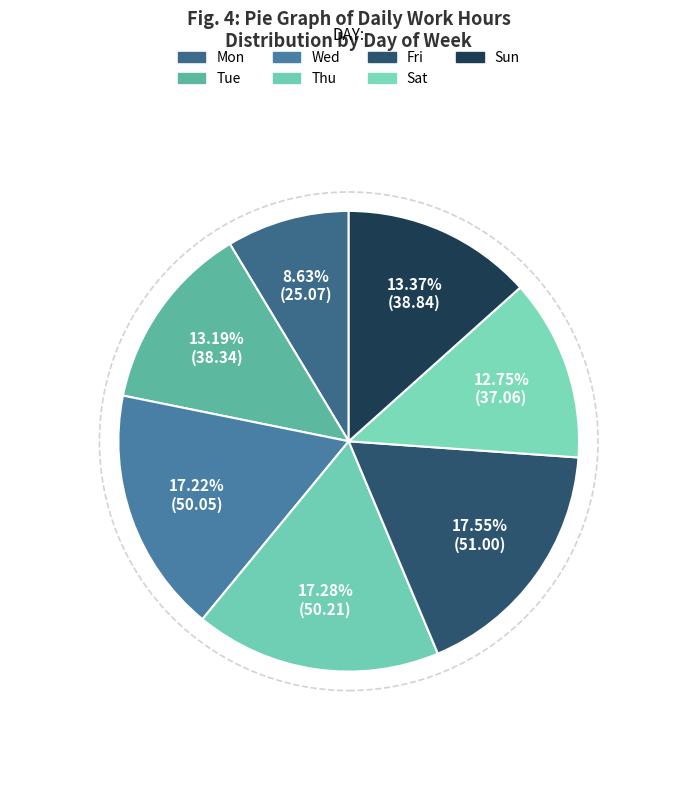

To the nearest percent, what percentage of the pie is Thu?

17%